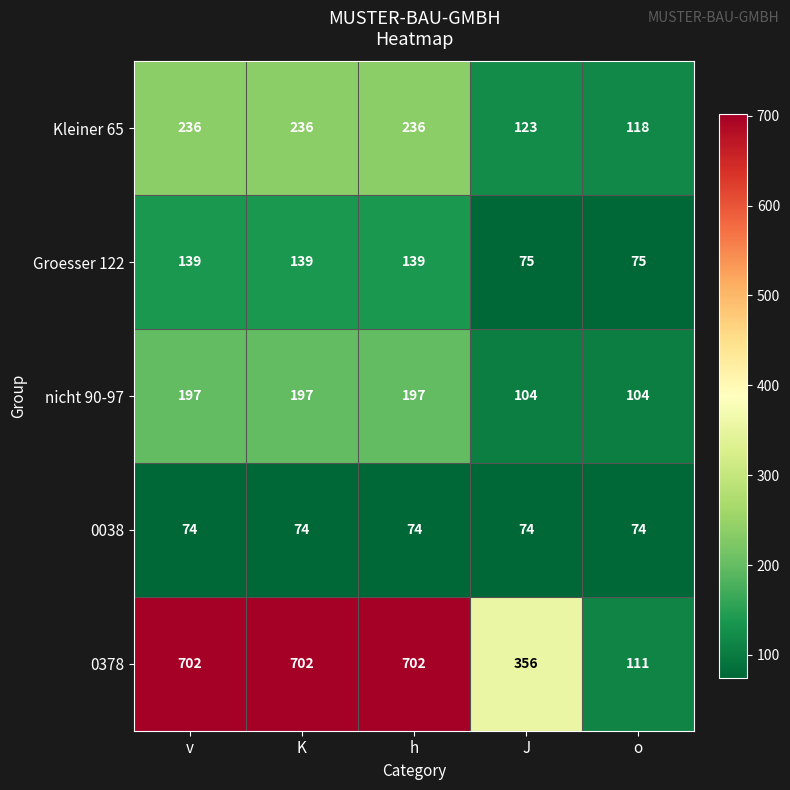

List the series in order of their peak value, highest first.

0378, Kleiner 65, nicht 90-97, Groesser 122, 0038